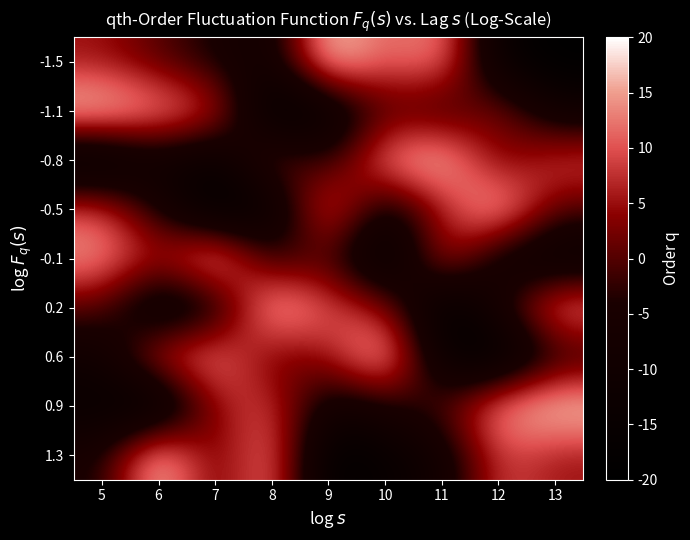

What is the difference between the highest and lowest values at 11?

2.0